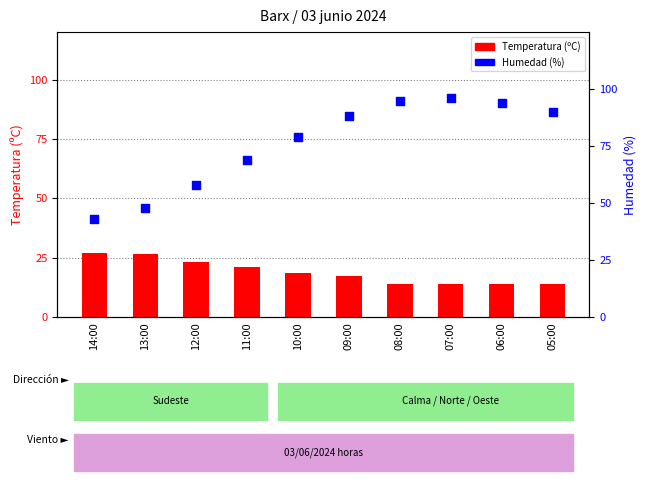

At which category is the sum across all series the highest?

07:00